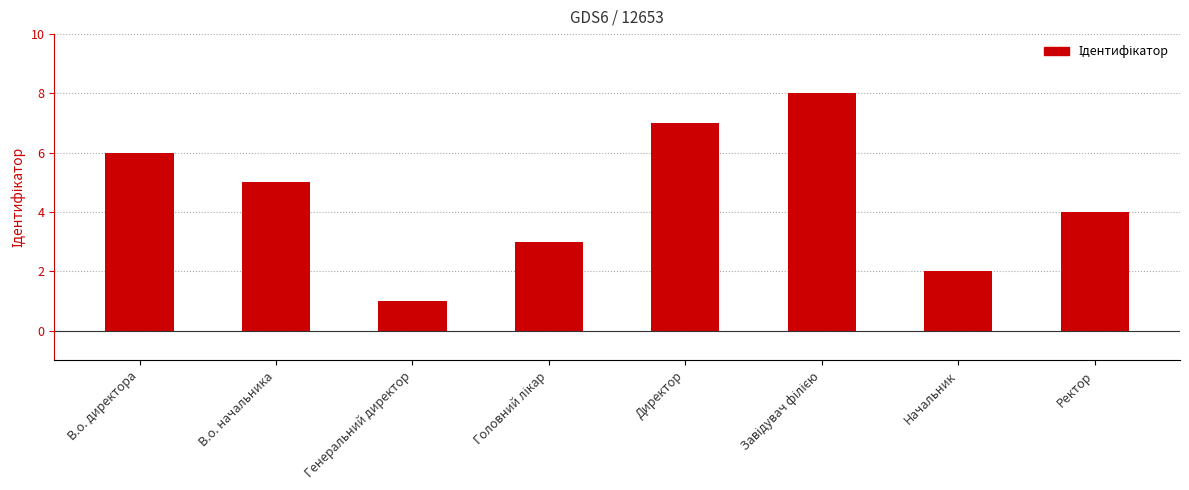

True or false: the data shows 7 at Ректор.

False